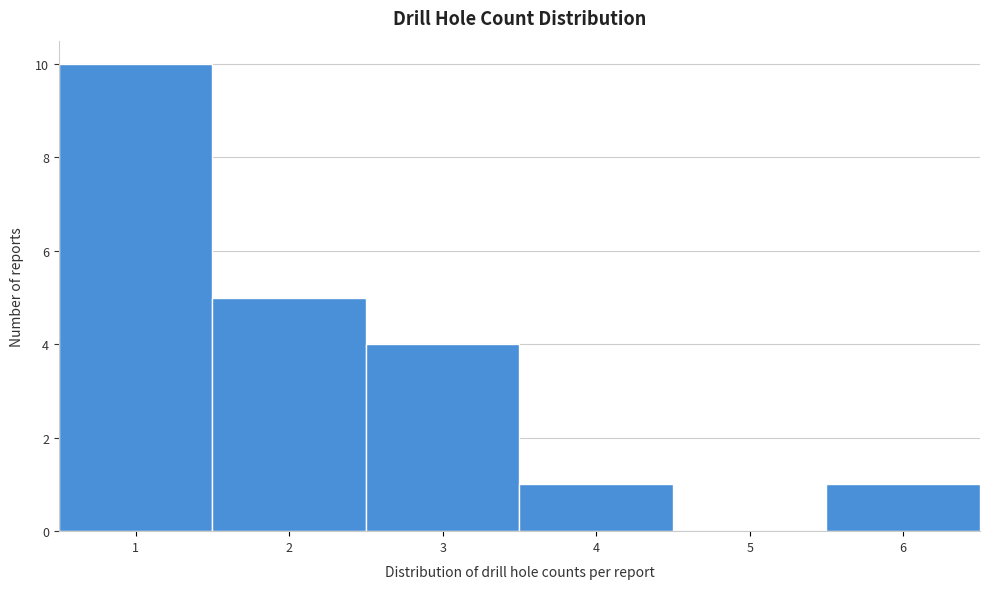

How tall is the bar that spans 2.5 to 3.5 on the x-axis? The values are not printed on the chart, so give them approximately, as read against the axis.

4